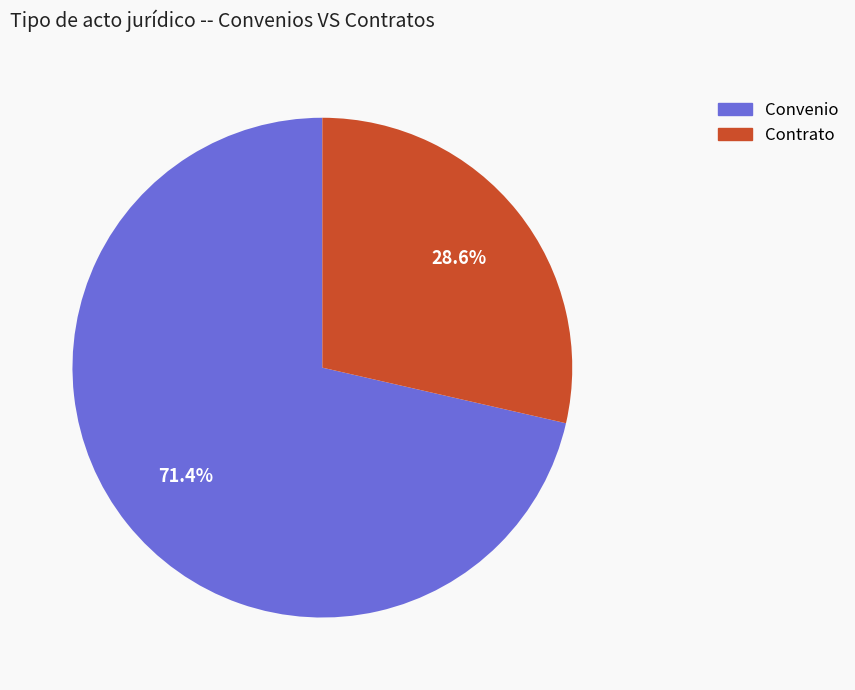

What percentage do Contrato and Convenio together represent?

100.0%